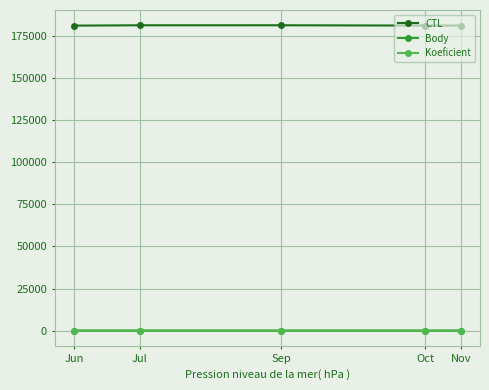

What are all the series names shown in the legend?

CTL, Body, Koeficient